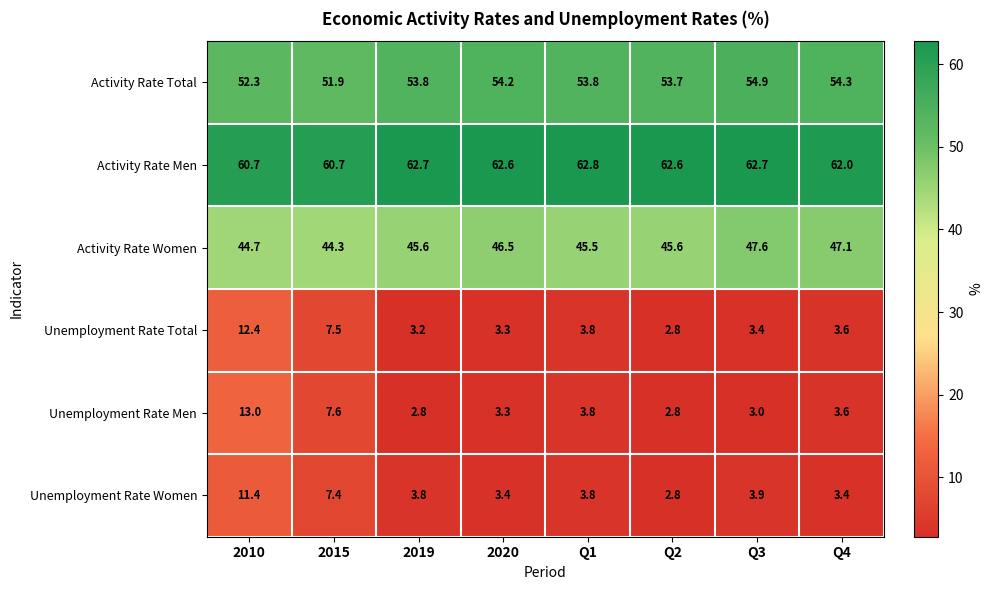

Between 2020 and Q1, which series saw the biggest shift?

Activity Rate Women